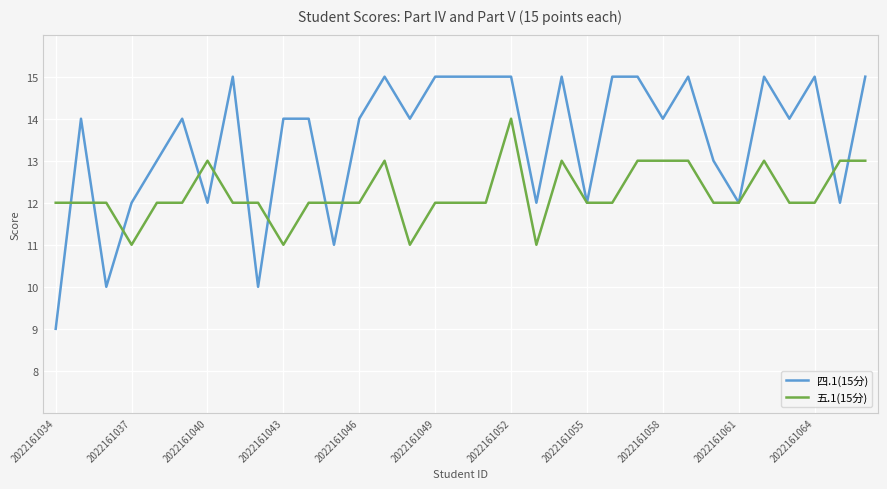

Which series has the widest spread of values?

四.1(15分)